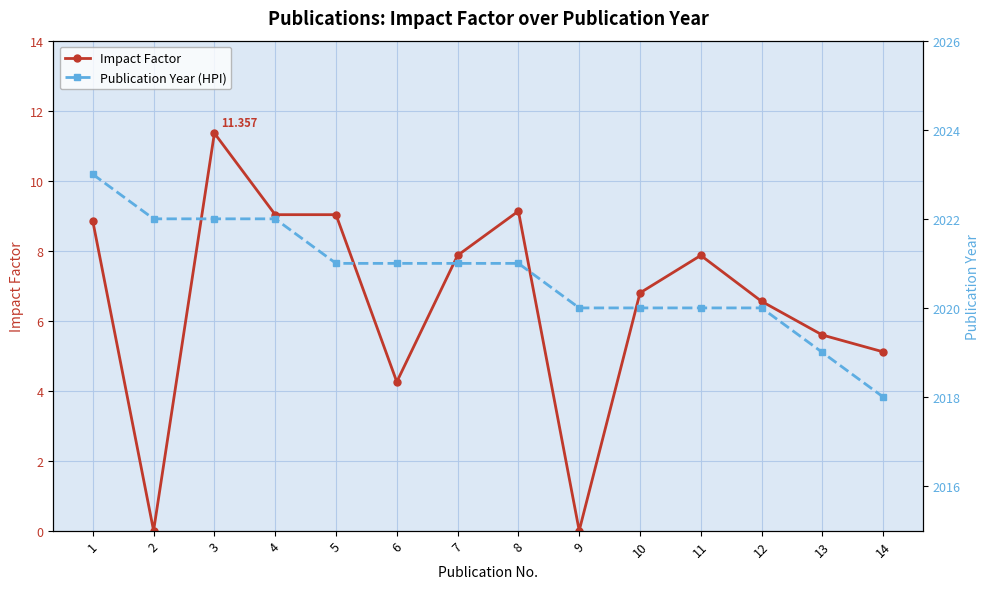

True or false: Publication Year (HPI) has more than 0 interior local peaks.

False